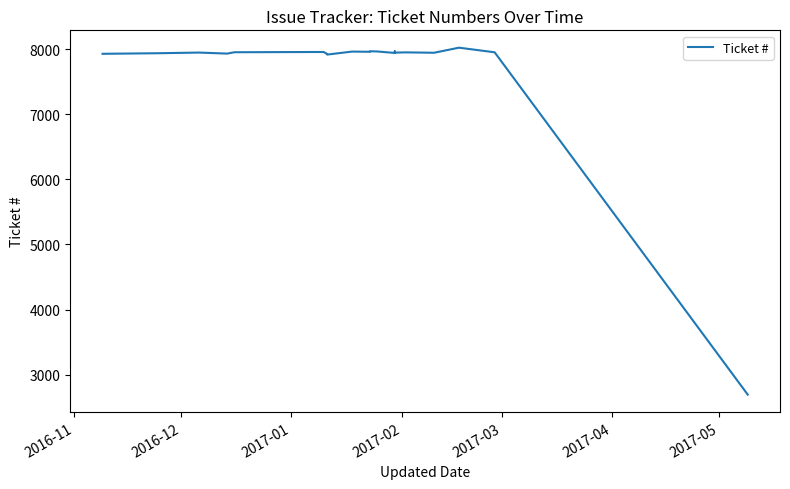

Reading right to left, transcribe all the data shown in this chart.

2693	7952	8023	7945	7951	7947	7966	7942	7965	7968	7960	7963	7917	7927	7957	7953	7943	7932	7948	7938	7929